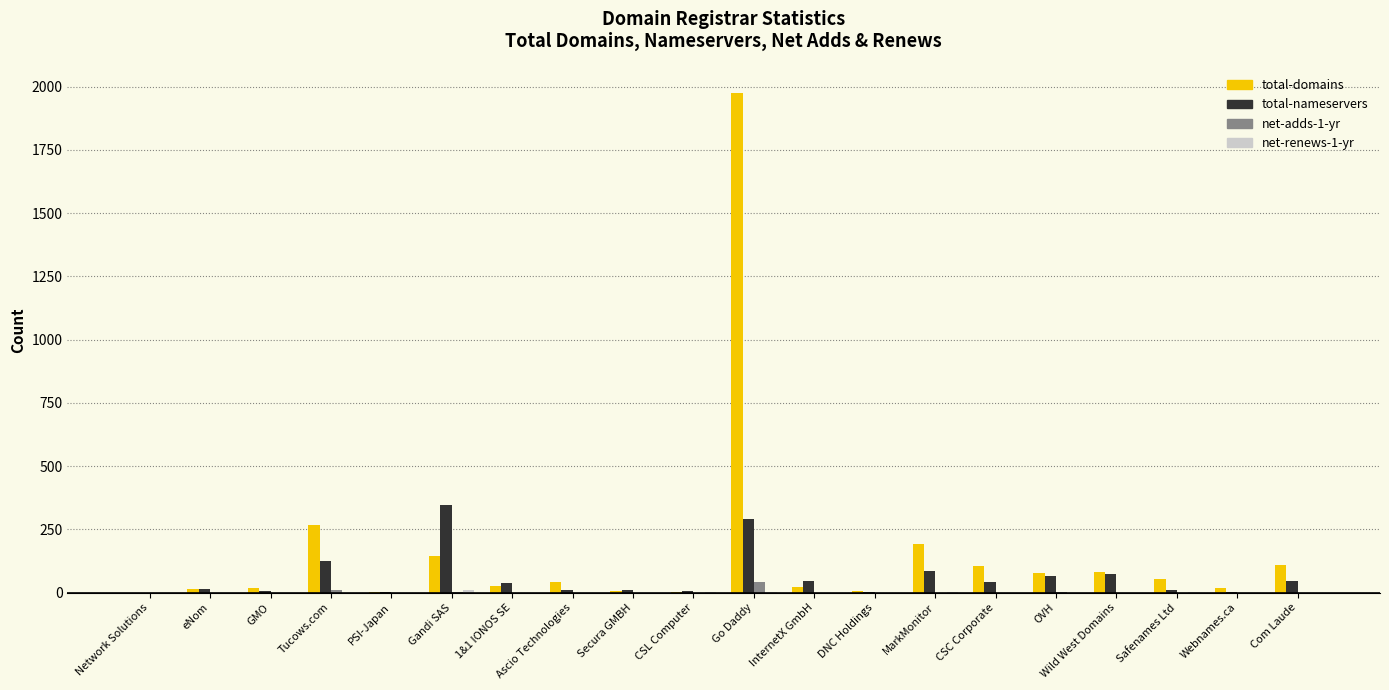

At which category is the sum across all series the highest?

Go Daddy